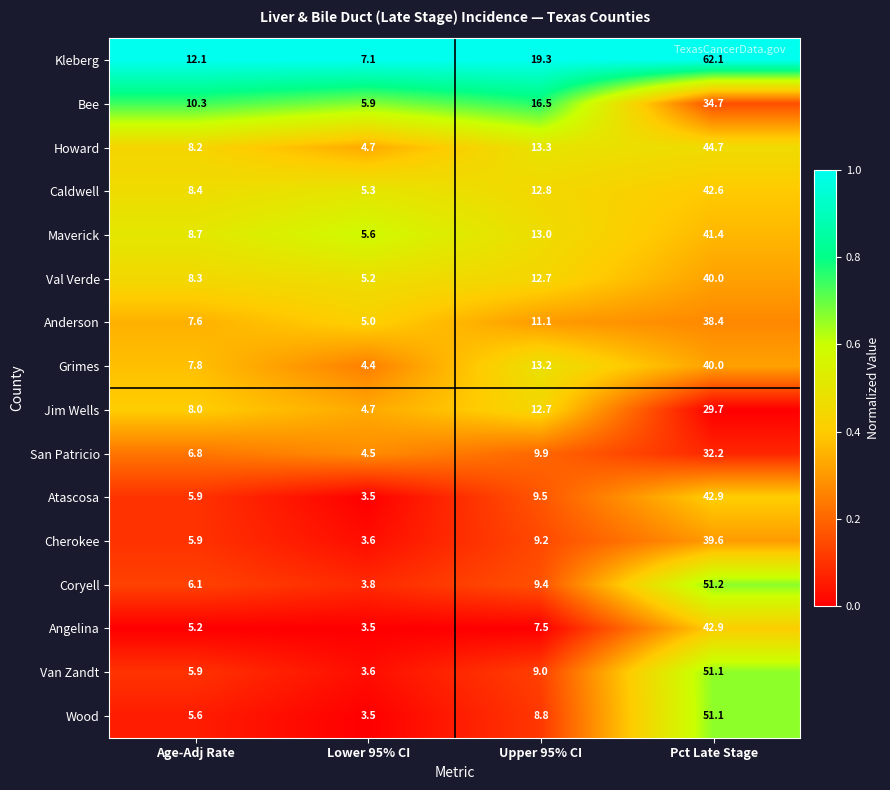

Where does the Angelina series first go above 7?

Upper 95% CI